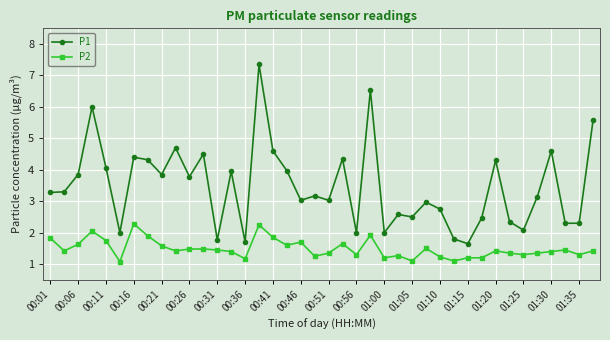

What is the value of the P2 point at the 37th from the left?

1.4